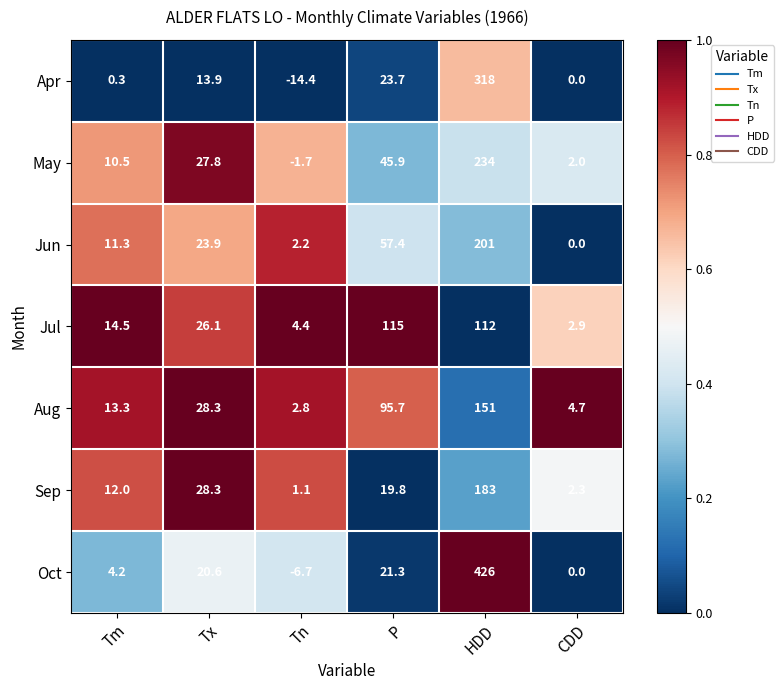

Is it true that Oct equals 426.0 at HDD?

True